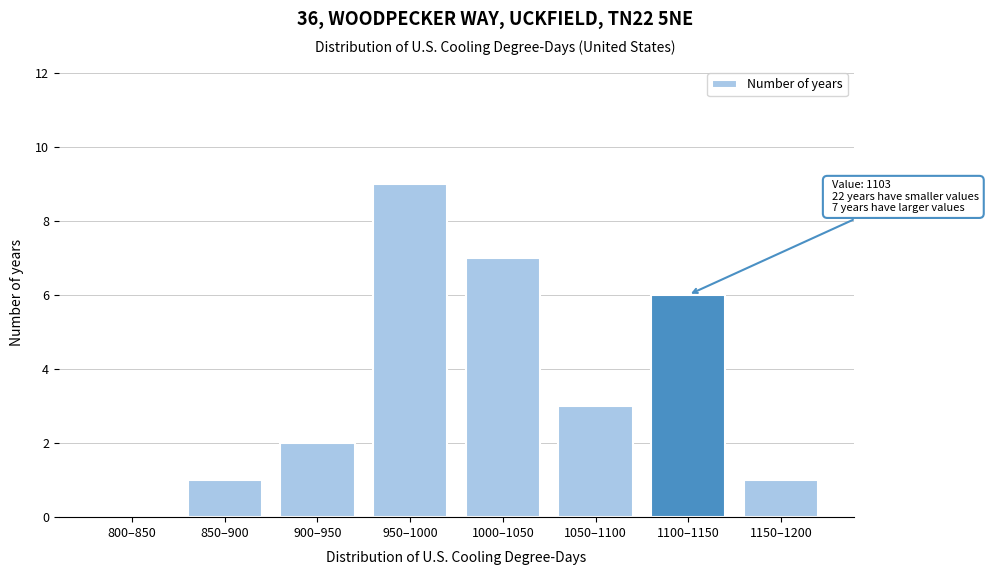

Reading left to right, transcribe all the data shown in this chart.

800–850=0	850–900=1	900–950=2	950–1000=9	1000–1050=7	1050–1100=3	1100–1150=6	1150–1200=1